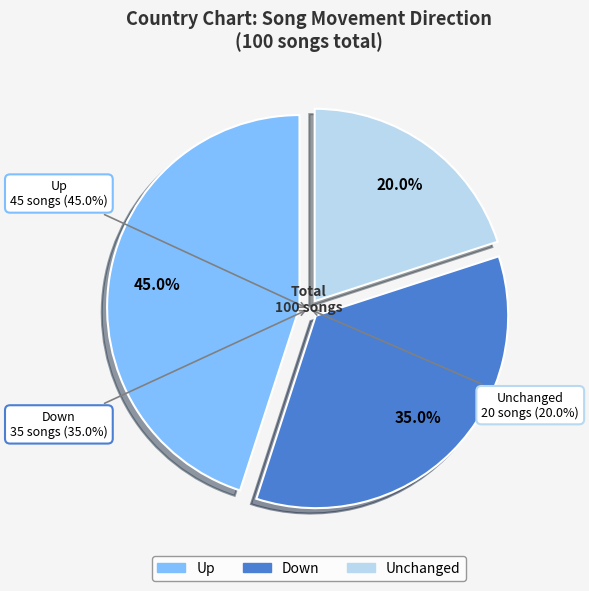

To the nearest percent, what percentage of the pie is -?

20%